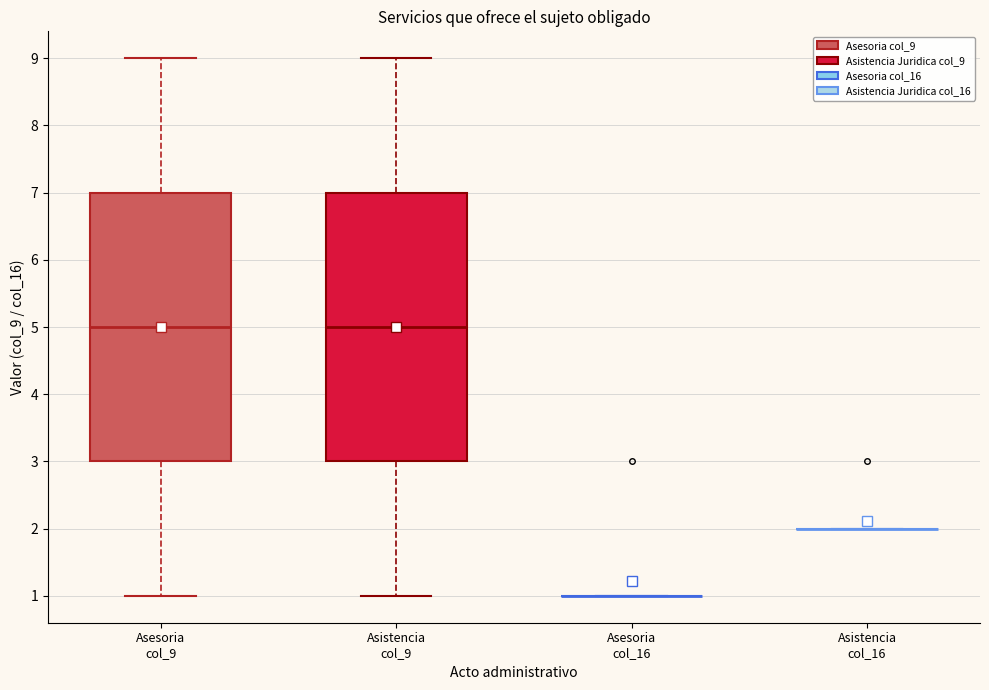

Where is the upper edge of the box for Asesoria col_9 on the y-axis? The values are not printed on the chart, so give them approximately, as read against the axis.

7